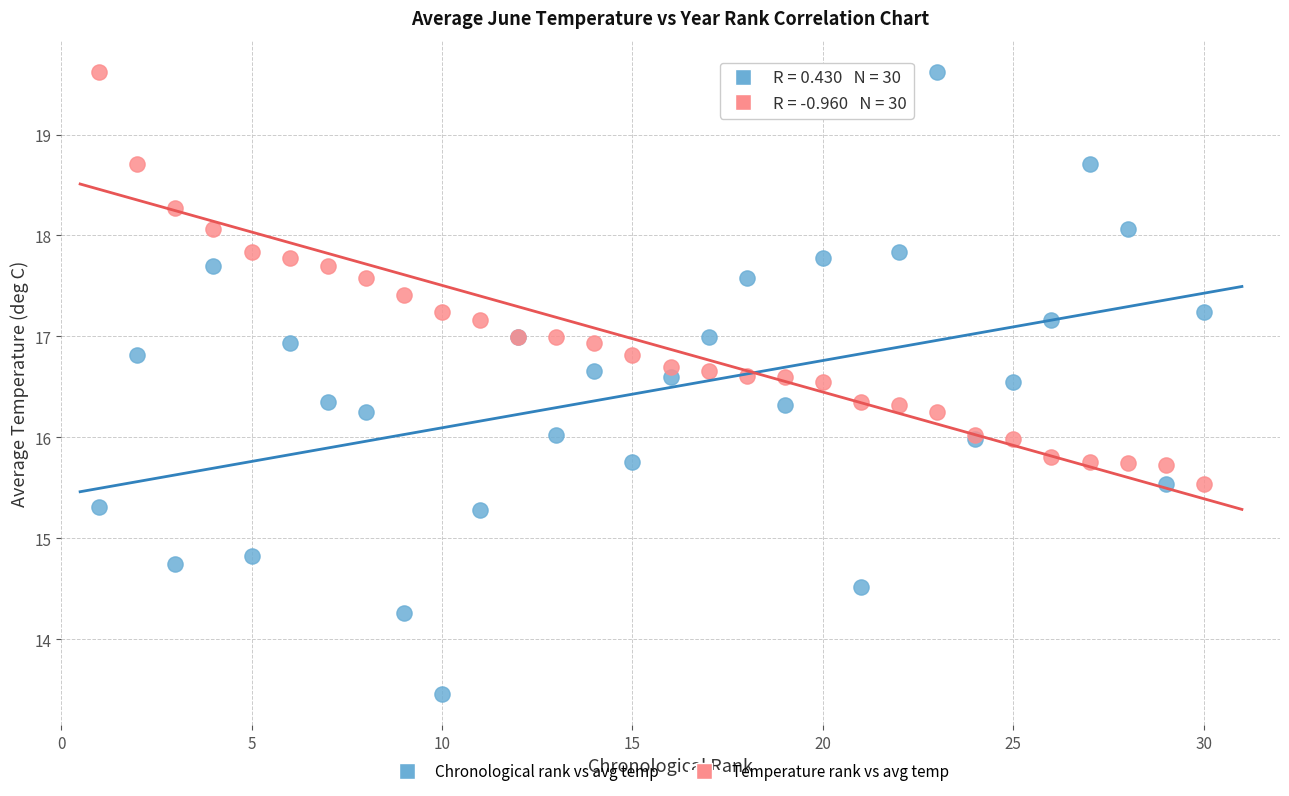

What is the X range (max minus min) for the scatter plot?

29.0